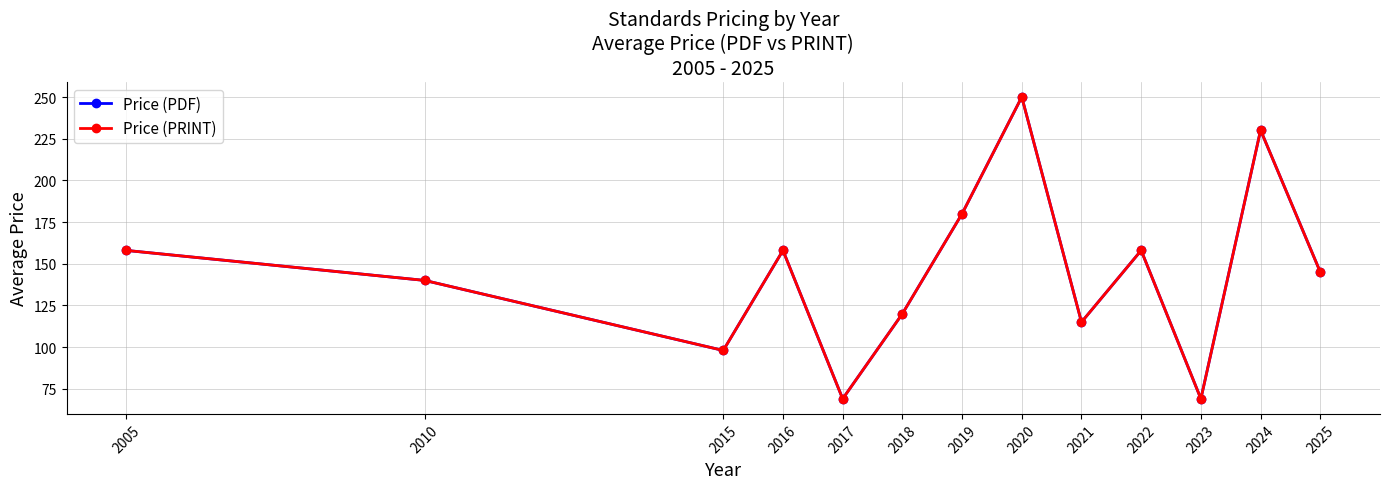

What is the average value of the Price (PDF) series?

145.4